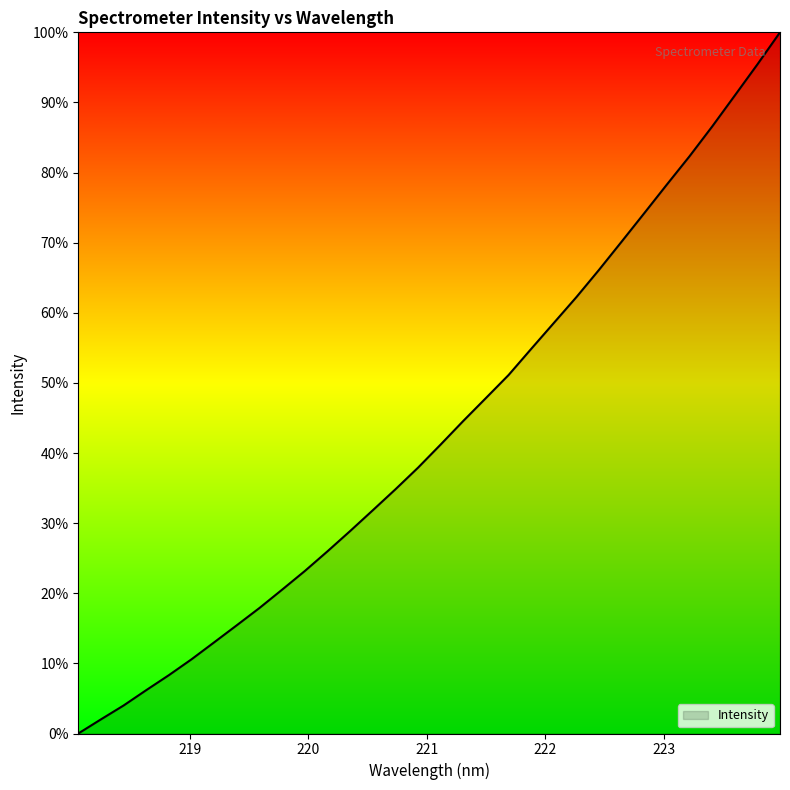

How many values are below 41?

16